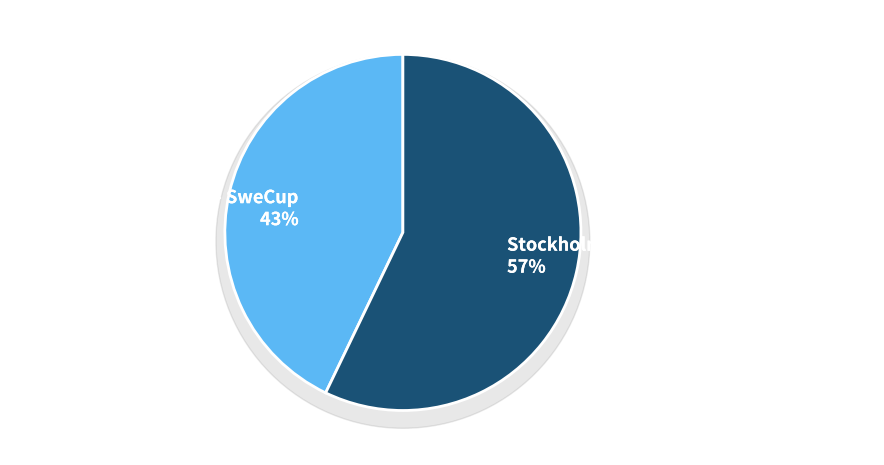

To the nearest percent, what portion does CX Täby Park UCI Cat 2 - SweCup represent?

43%